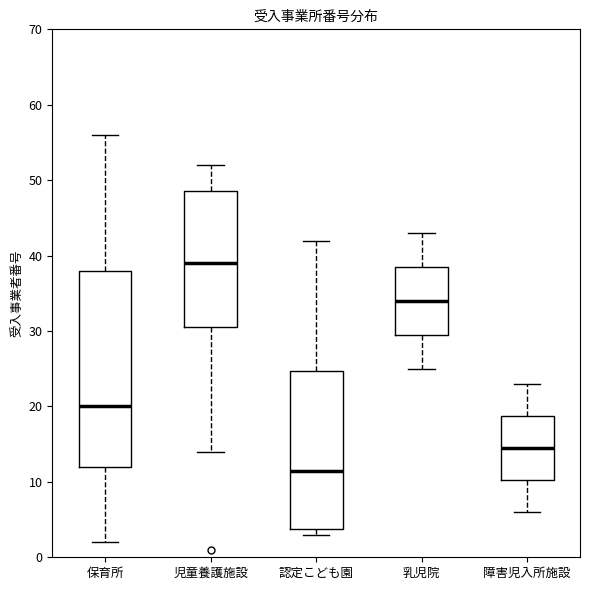

Reading left to right, read every box against the y-axis: the position of its median line, the range the box covers, and the ends of its whiskers. The values are not printed on the chart, so give them approximately, as read against the axis.

保育所: median 20, box 12 to 38, whiskers 2 to 56
児童養護施設: median 39, box 31 to 49, whiskers 14 to 52
認定こども園: median 12, box 4 to 25, whiskers 3 to 42
乳児院: median 34, box 30 to 39, whiskers 25 to 43
障害児入所施設: median 15, box 10 to 19, whiskers 6 to 23